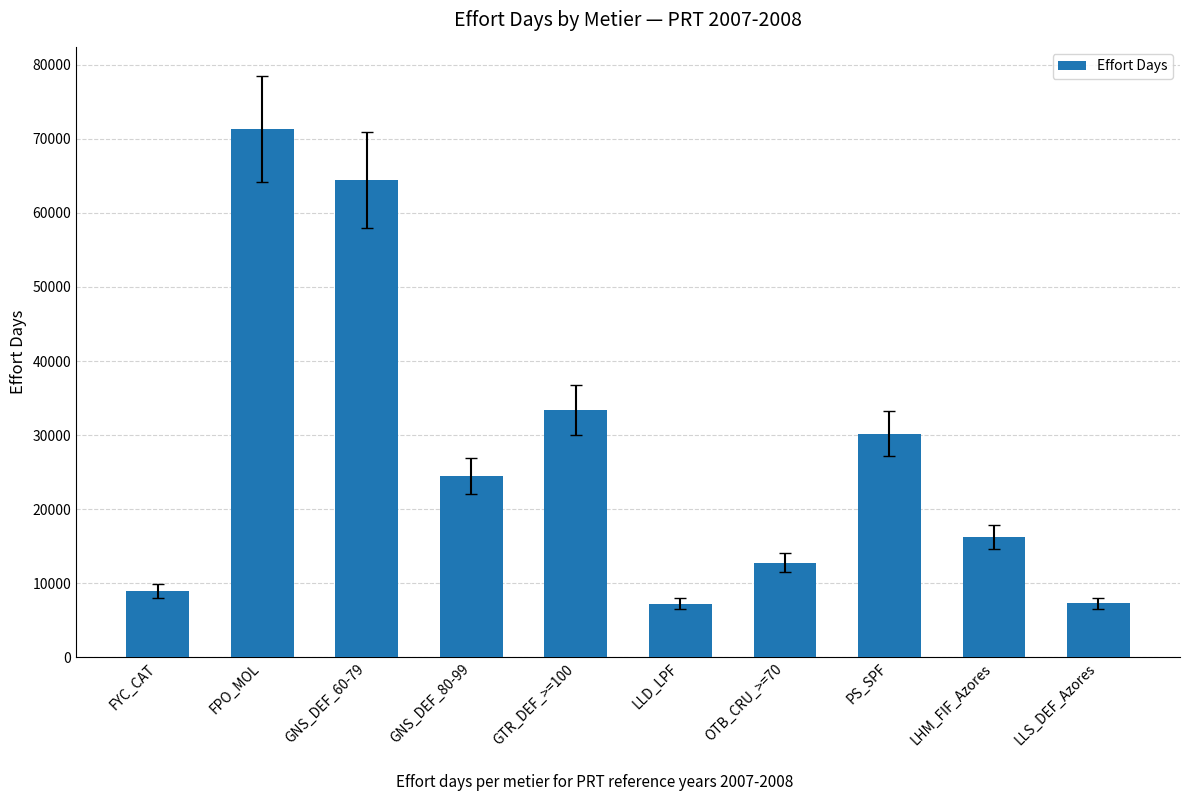

What is the smallest value displayed?

7251